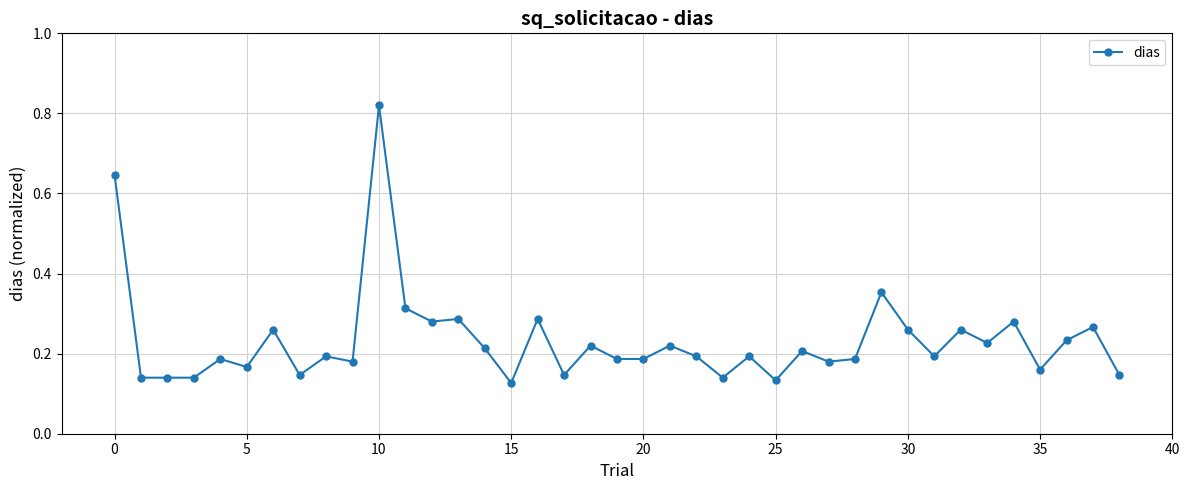

True or false: the data has more than 2 interior local peaks.

True